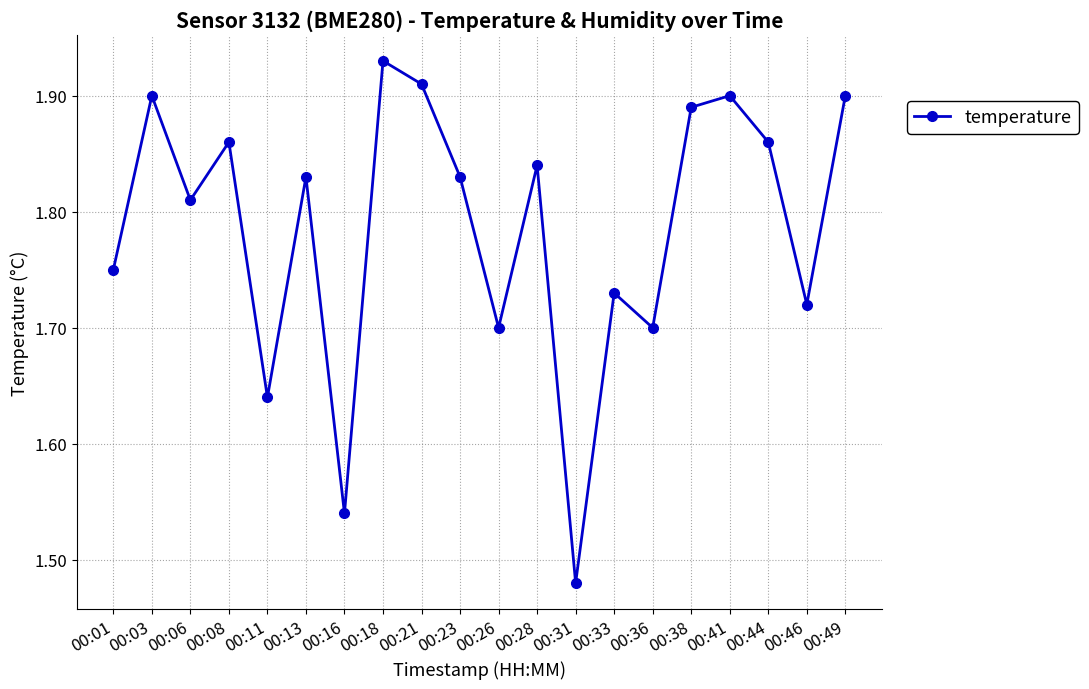

Count the values in the range 1 to 2.

20